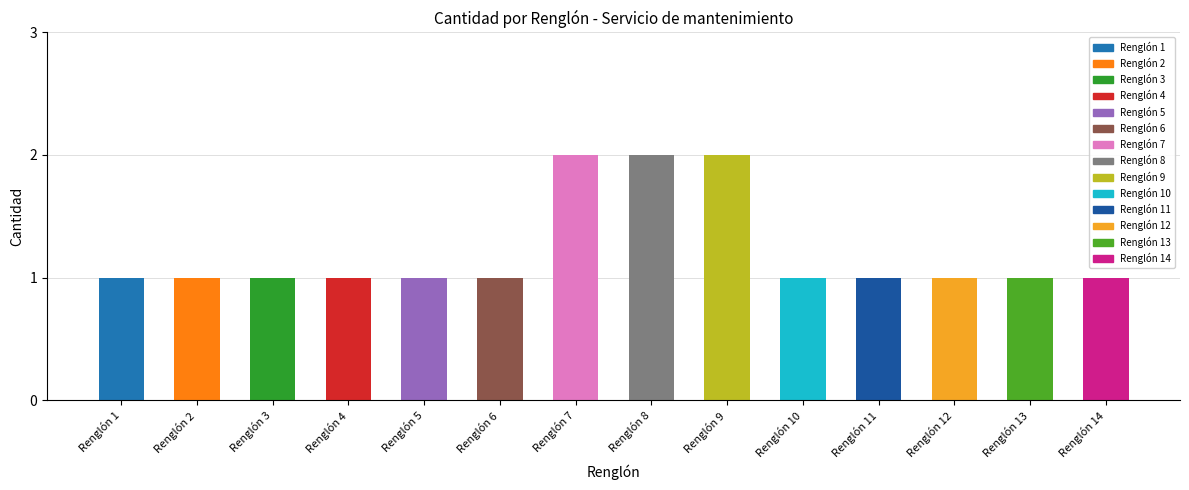

Reading right to left, list all the values displayed in this chart.

Renglón 14=1	Renglón 13=1	Renglón 12=1	Renglón 11=1	Renglón 10=1	Renglón 9=2	Renglón 8=2	Renglón 7=2	Renglón 6=1	Renglón 5=1	Renglón 4=1	Renglón 3=1	Renglón 2=1	Renglón 1=1